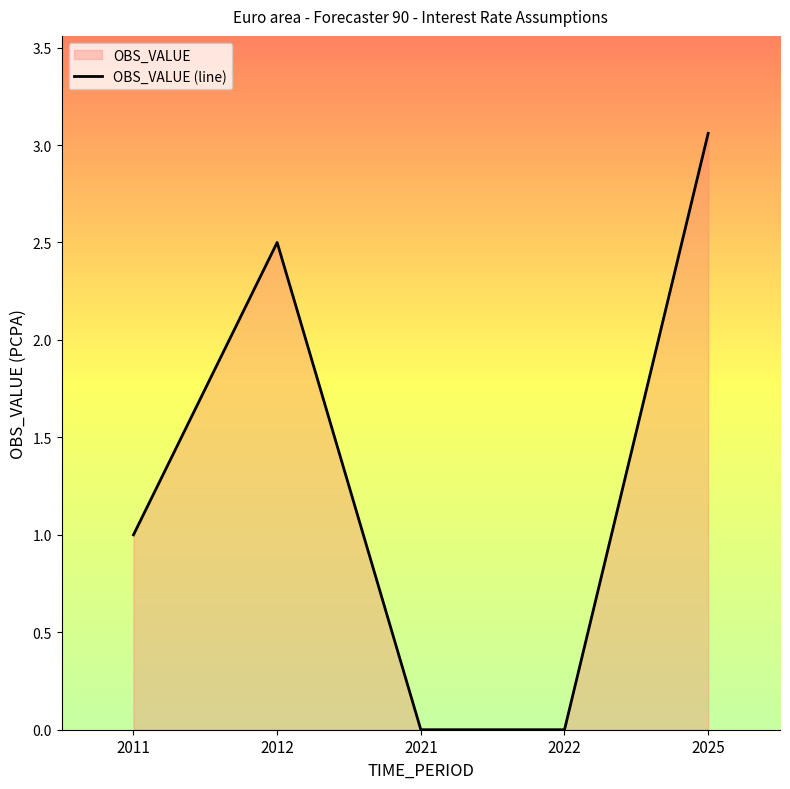

How many interior local peaks (higher than both neighbors) does the data have?

1